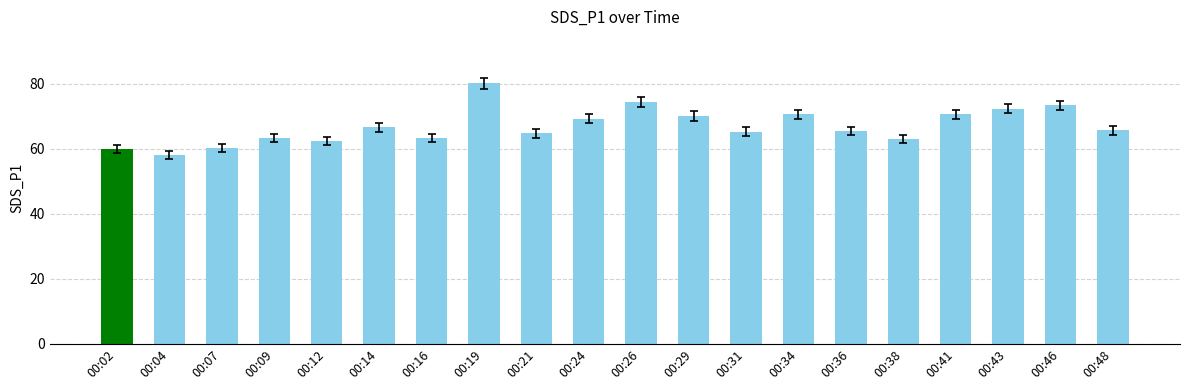

What is the smallest value displayed?

58.1